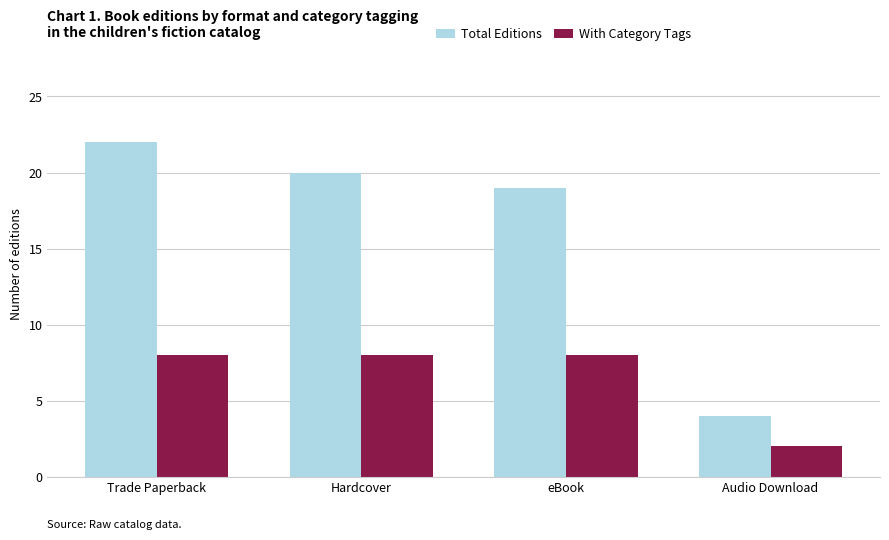

Is it true that With Category Tags equals 12 at eBook?

False